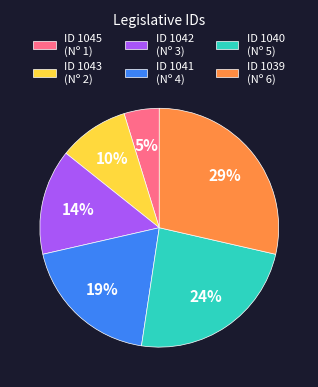

Combined, do ID 1043 (Nº 2) and ID 1045 (Nº 1) account for over 50%?

No